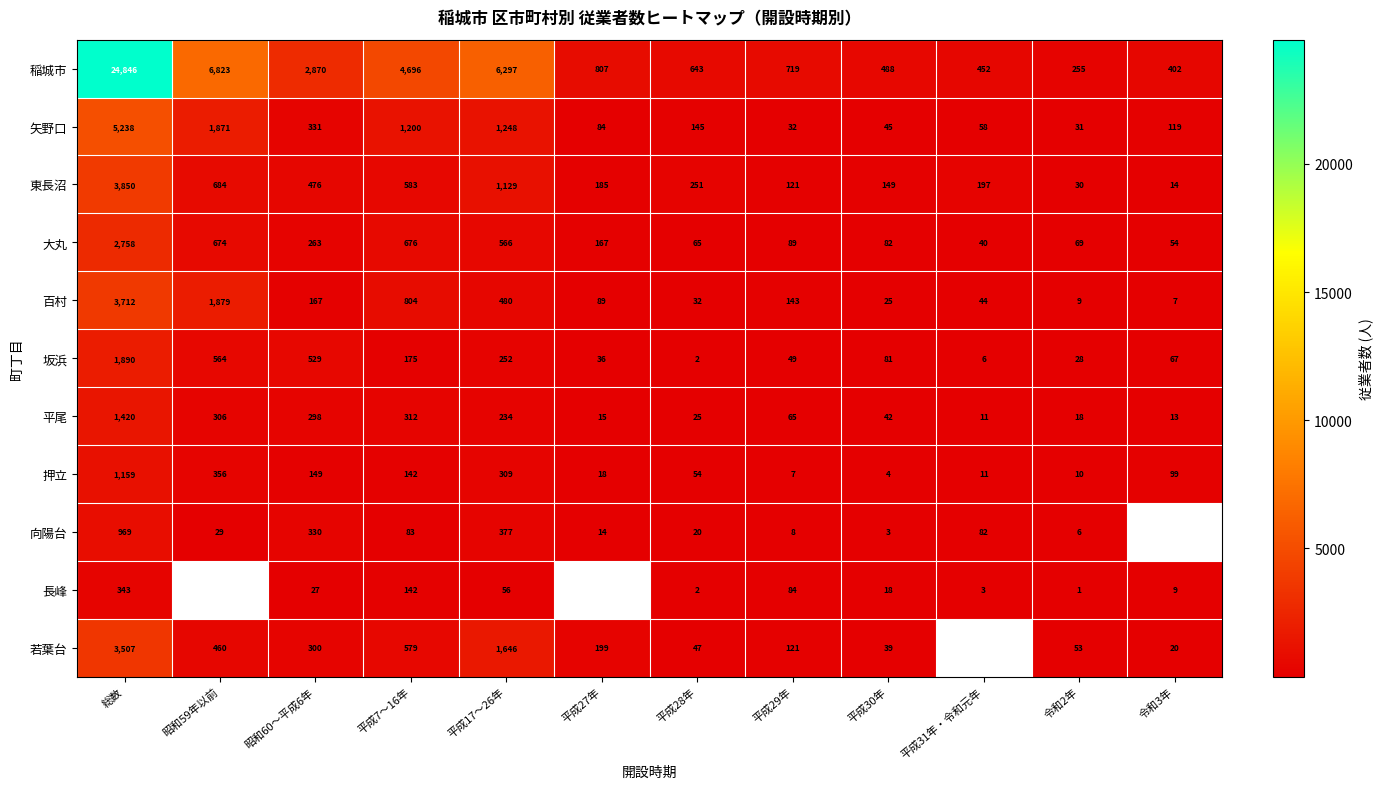

Rank the categories by 平尾 value from highest to lowest.

総数, 平成7～16年, 昭和59年以前, 昭和60～平成6年, 平成17～26年, 平成29年, 平成30年, 平成28年, 令和2年, 平成27年, 令和3年, 平成31年・令和元年